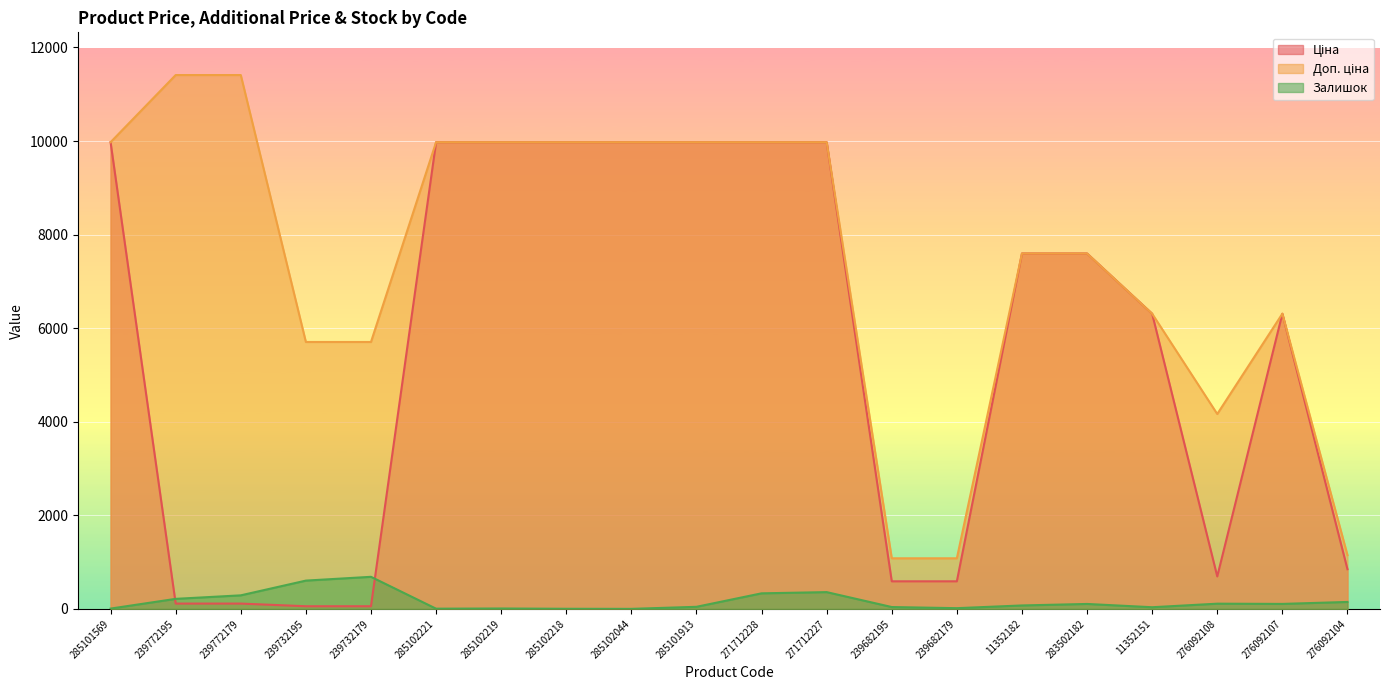

How many series are shown in this chart?

3